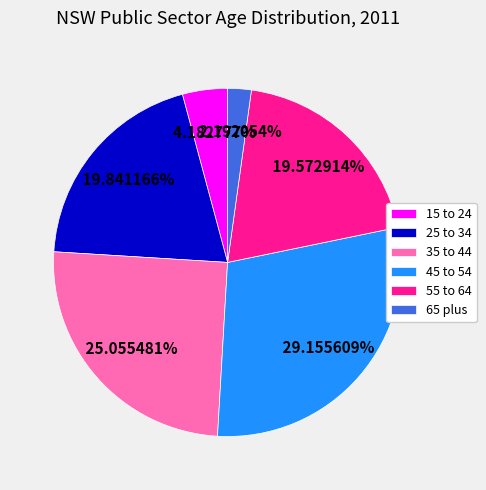

What is the total percentage of 45 to 54 and 35 to 44?

54.2%